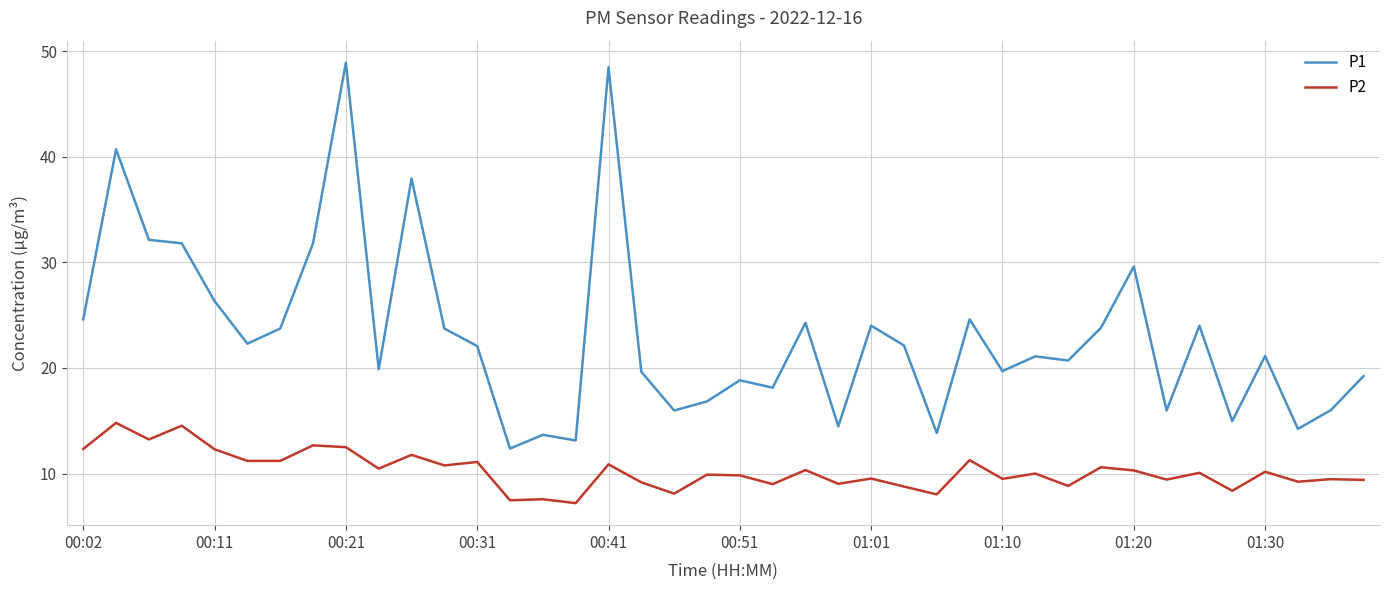

At how many categories does at least one series exceed 37?

4